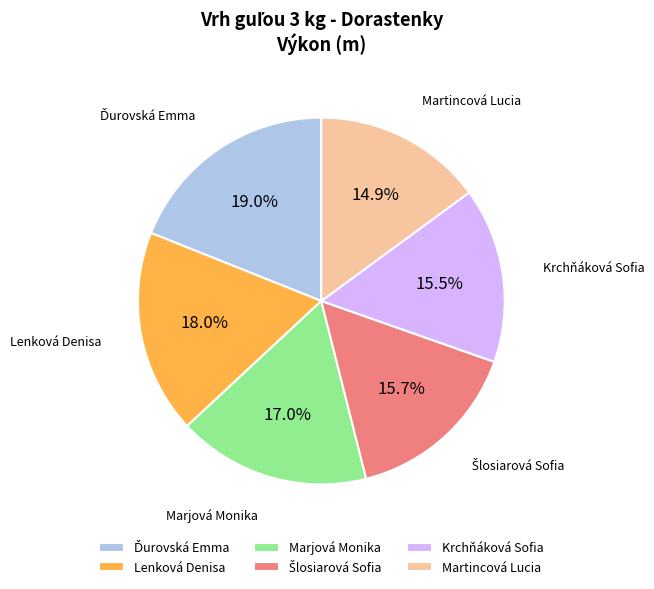

Combined, do Marjová Monika and Martincová Lucia account for over 50%?

No